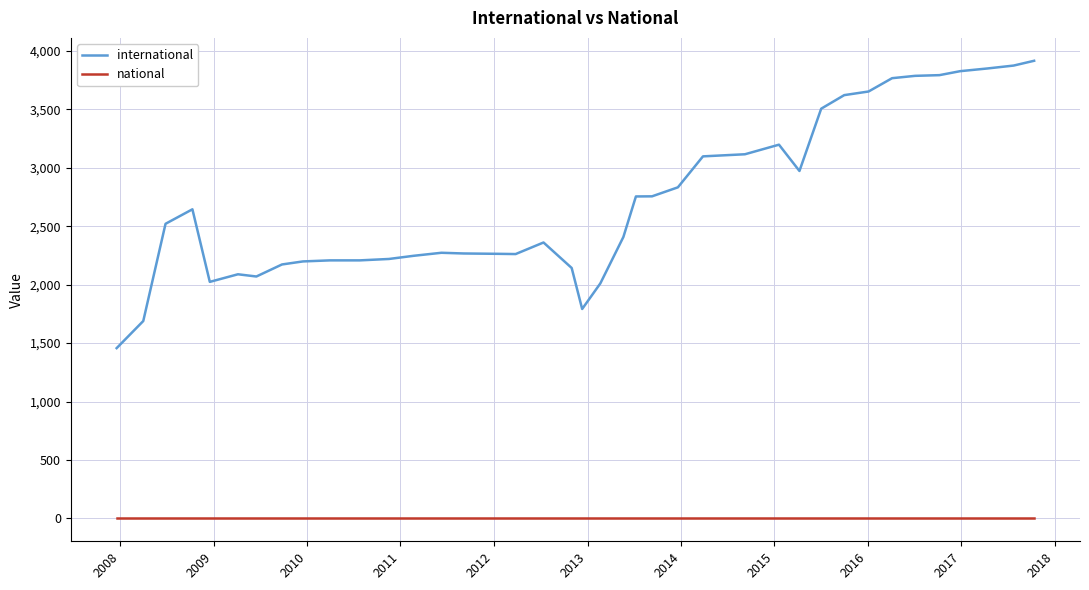

Which series has the widest spread of values?

international